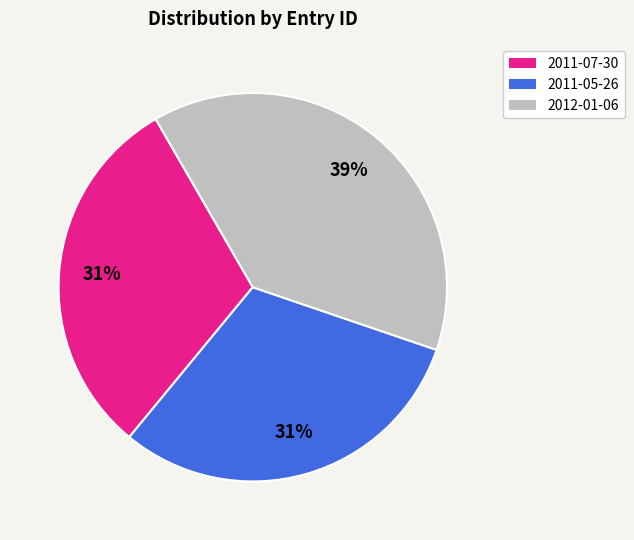

To the nearest percent, what percentage of the pie is 2011-05-26?

31%